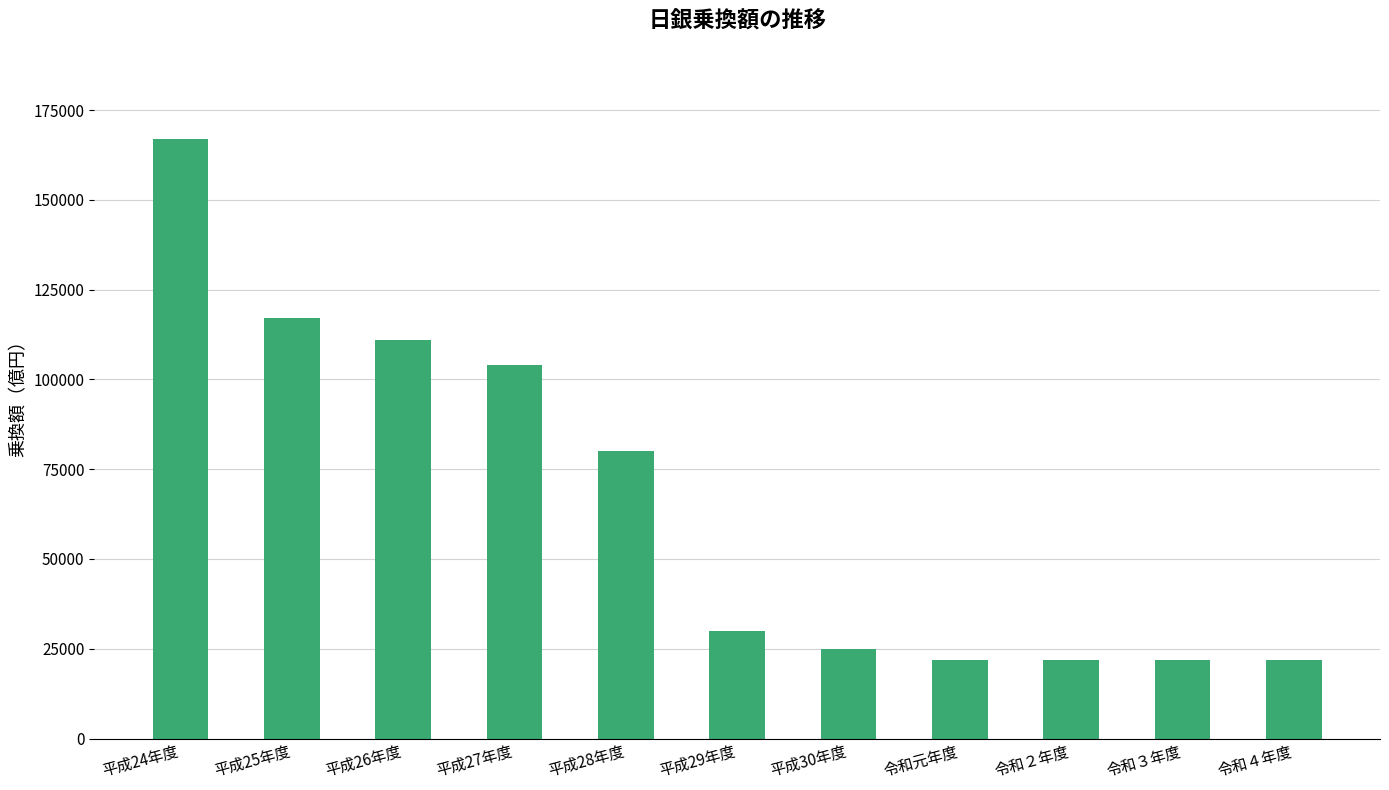

The chart shows a value of 110998 at 平成26年度. True or false?

True